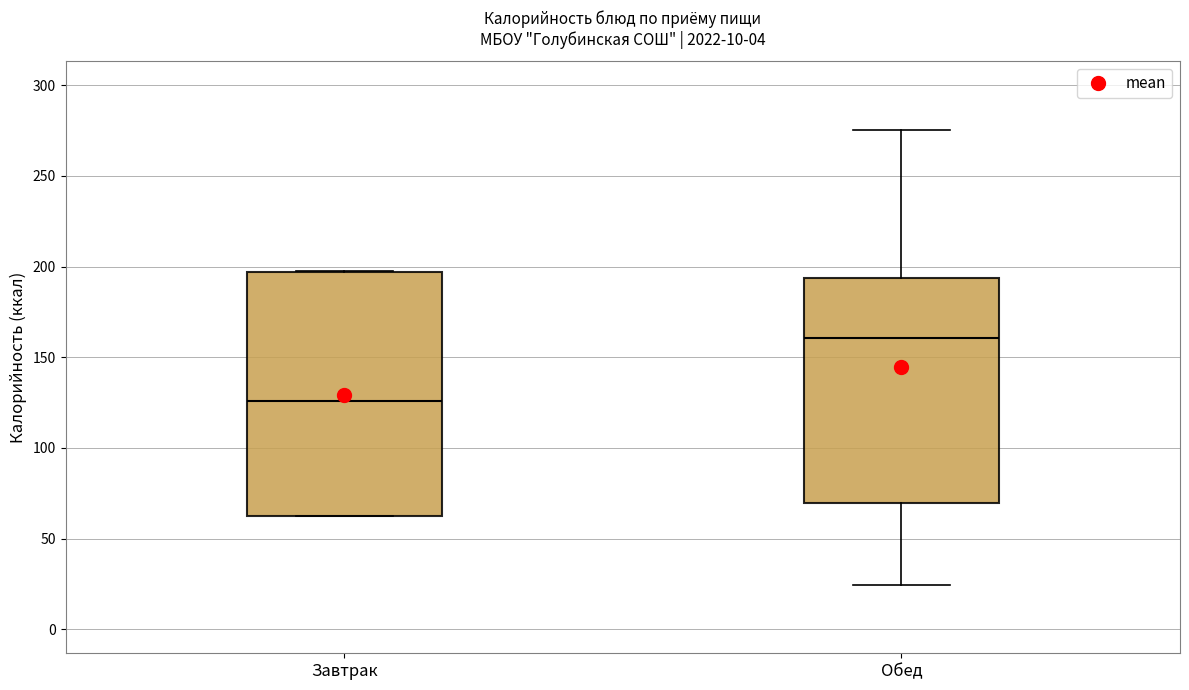

Which box's median line is the lowest?

Завтрак